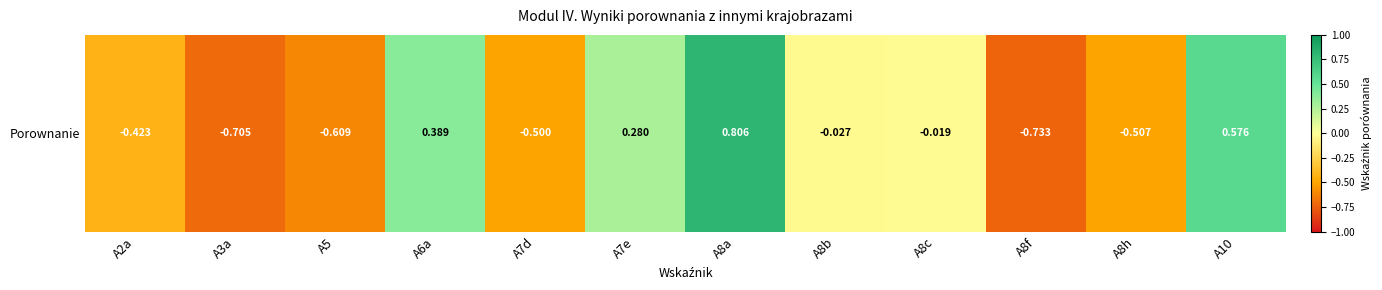

At which label is the value closest to 0?

A8c